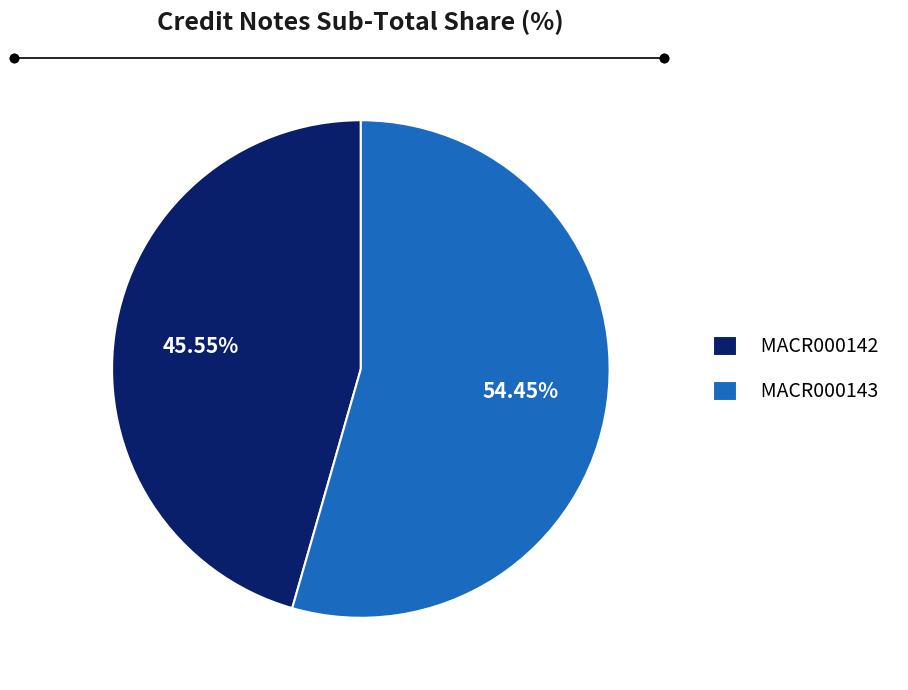

To the nearest percent, what is the difference between the largest and smallest slice percentages?

9%